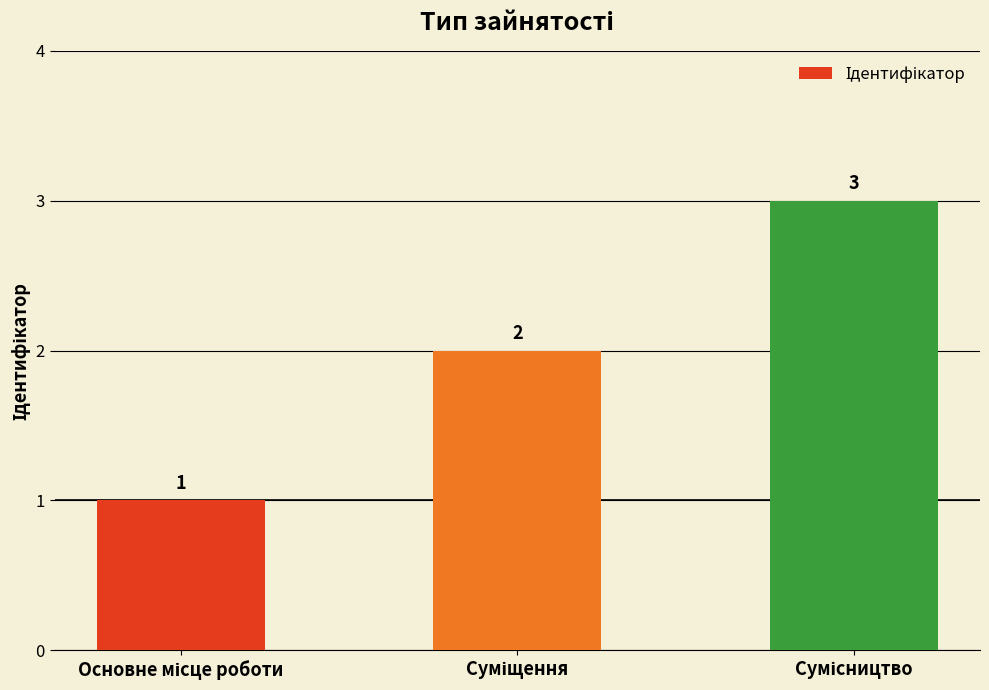

How many values are between 1 and 3?

3